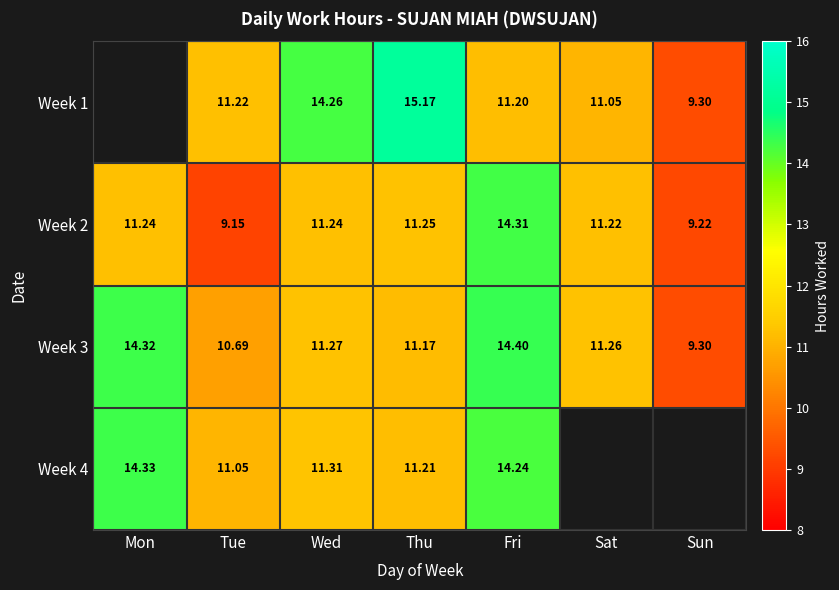

At which label is Week 2 closest to 11?

Sat